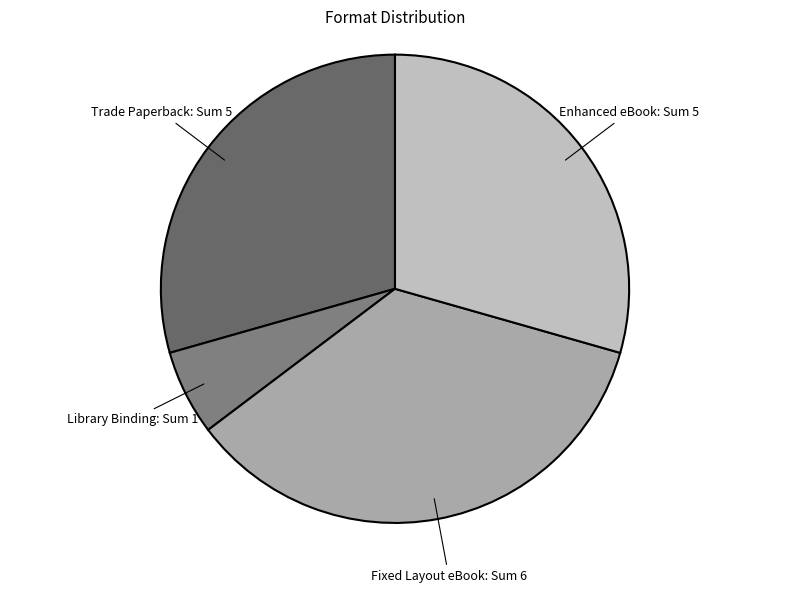

Rank the categories by value from highest to lowest.

Fixed Layout eBook, Trade Paperback, Enhanced eBook, Library Binding